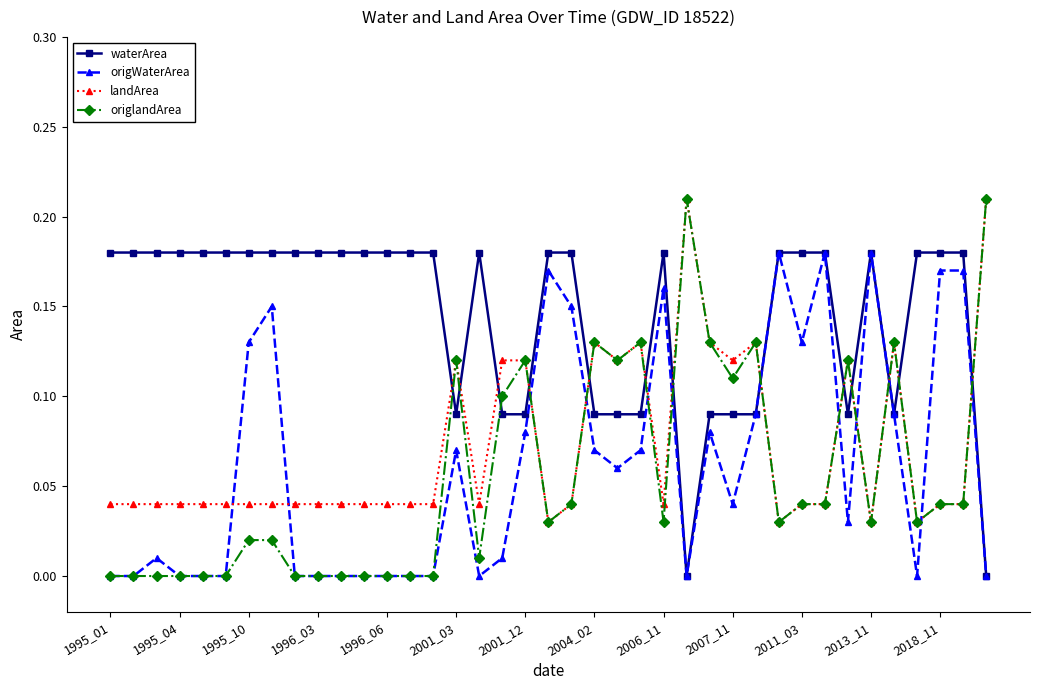

True or false: landArea has more than 1 points higher than both neighbors.

True